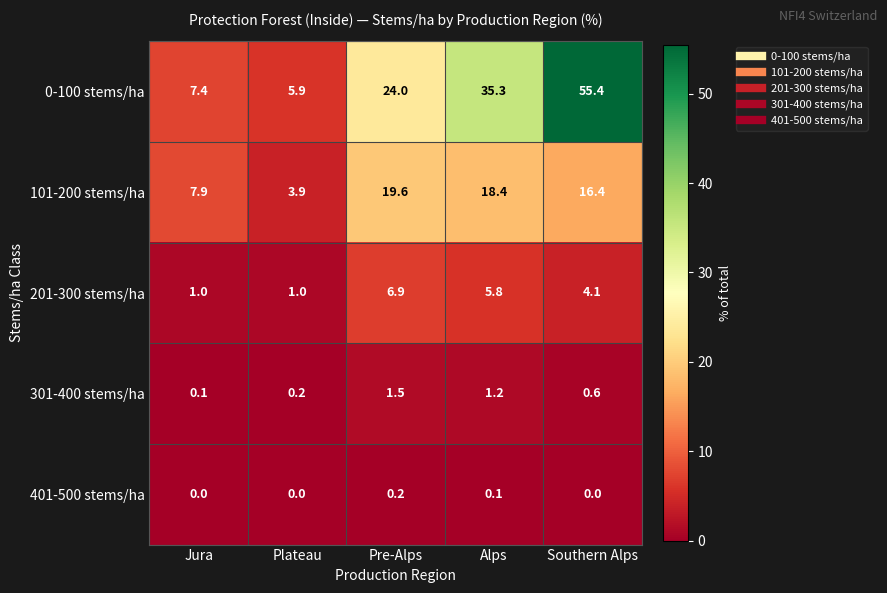

What is the average value of the 301-400 stems/ha series?

0.7